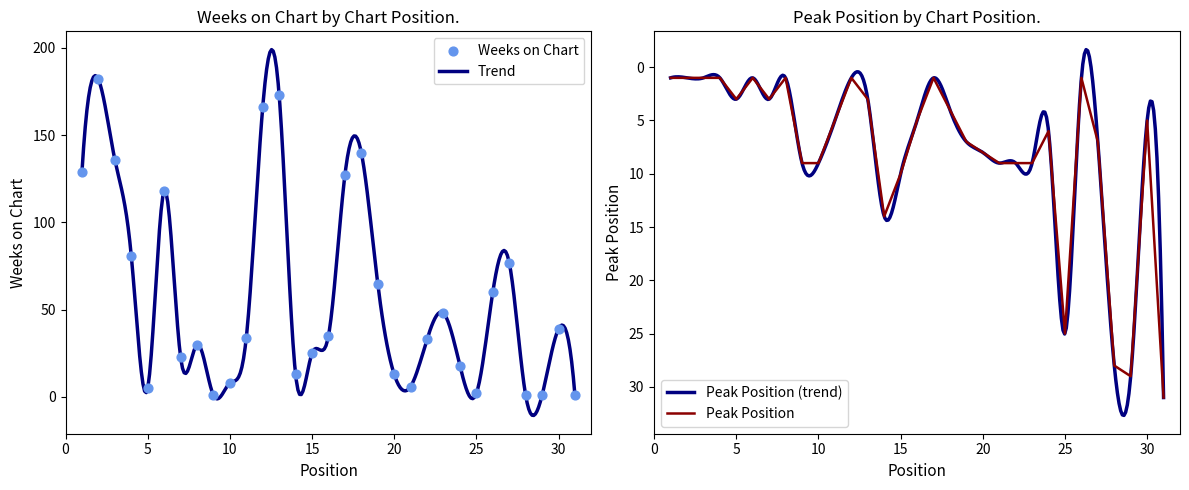

Which series contains the lowest Y value?

Weeks on Chart